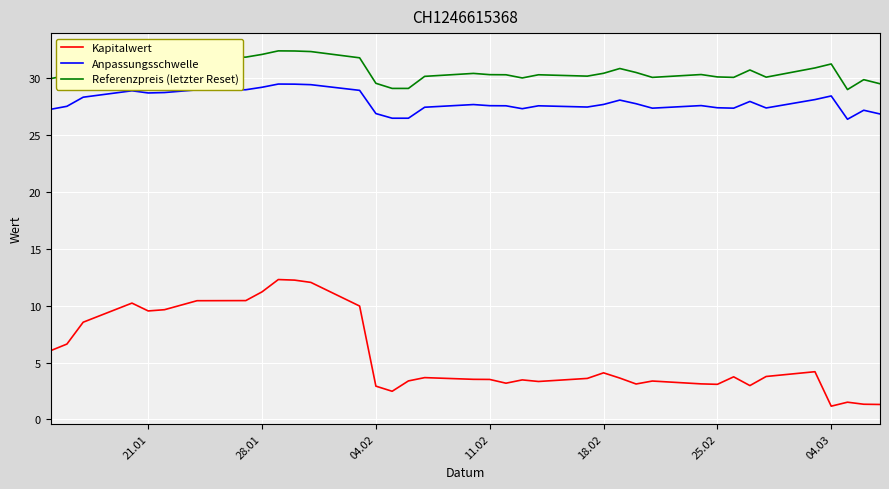

What is the difference between the maximum and minimum values in the Kapitalwert series?

11.1